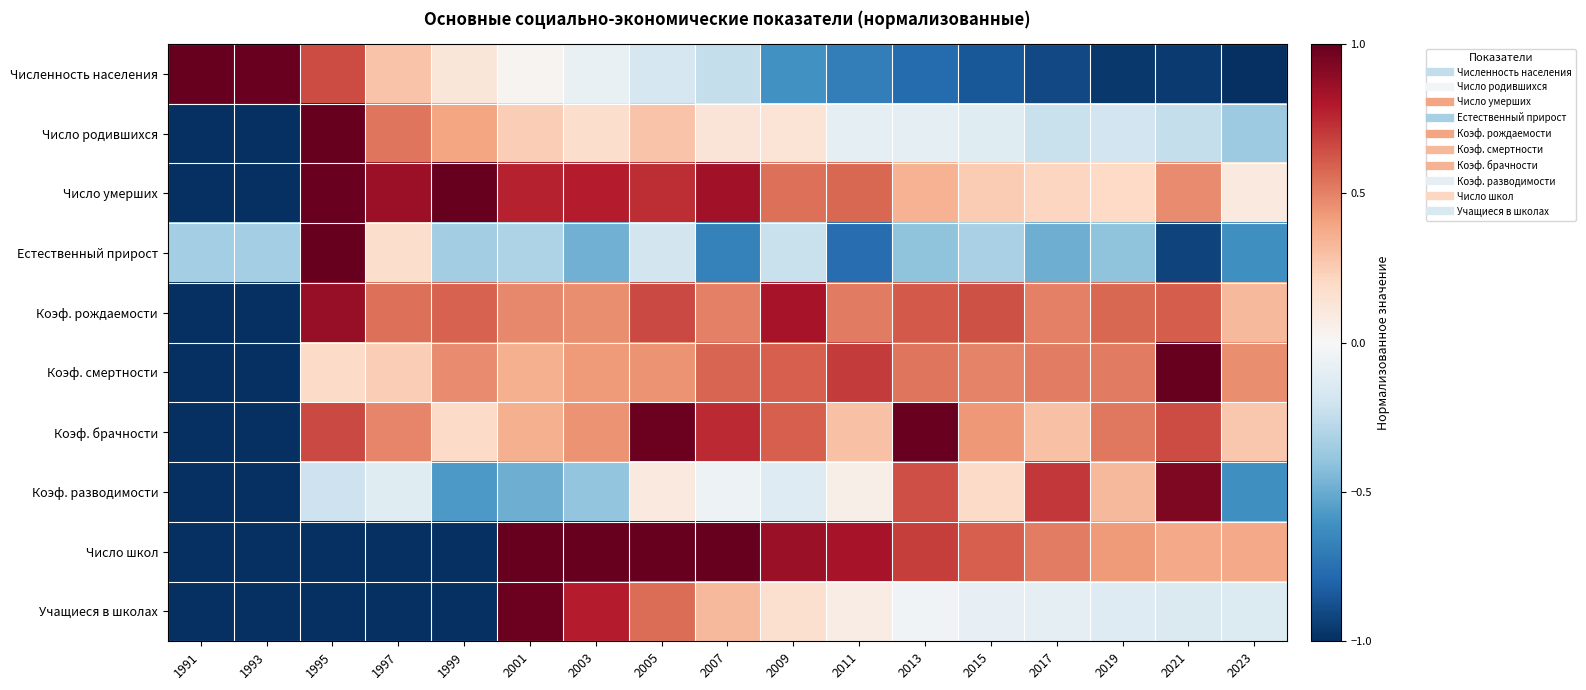

List the series in order of their peak value, lowest first.

Коэф. рождаемости, Коэф. разводимости, Учащиеся в школах, Коэф. брачности, Численность населения, Число родившихся, Число умерших, Естественный прирост, Коэф. смертности, Число школ